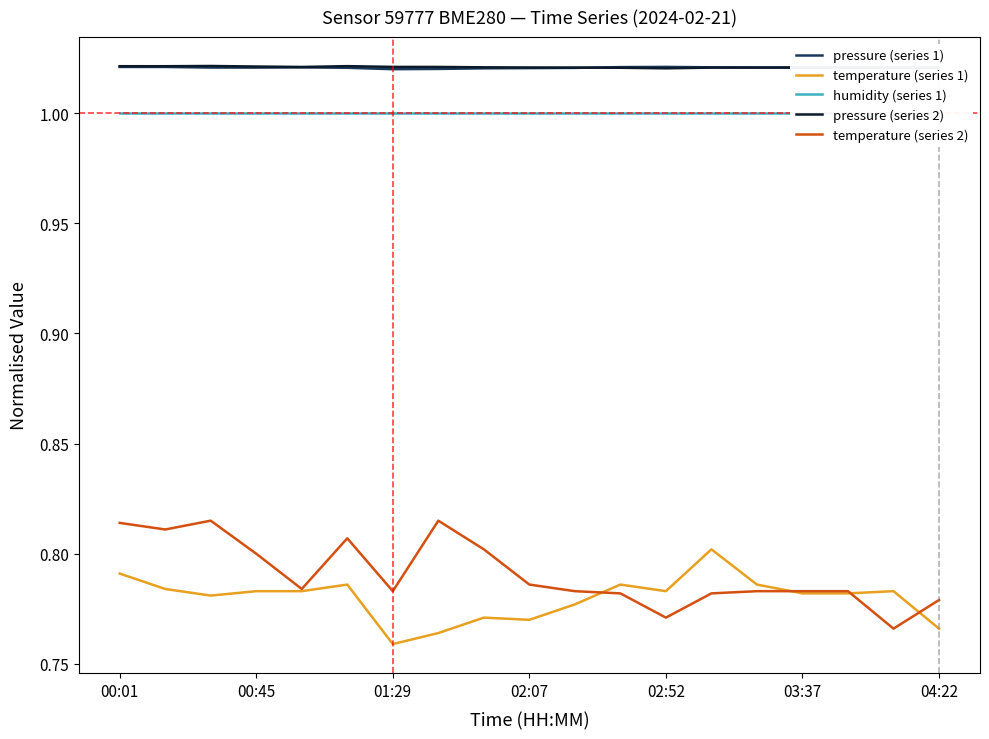

Count the number of data series in this chart.

5